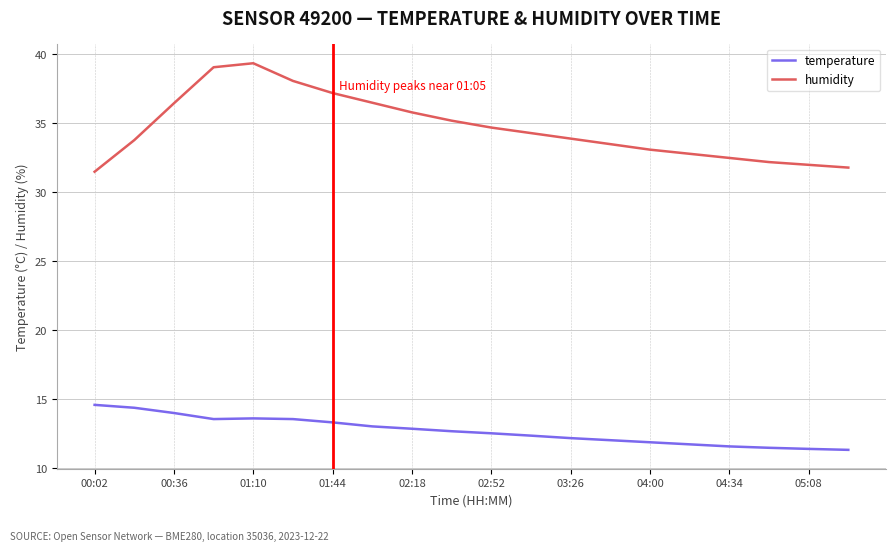

What is the lowest value of the humidity series?

31.5